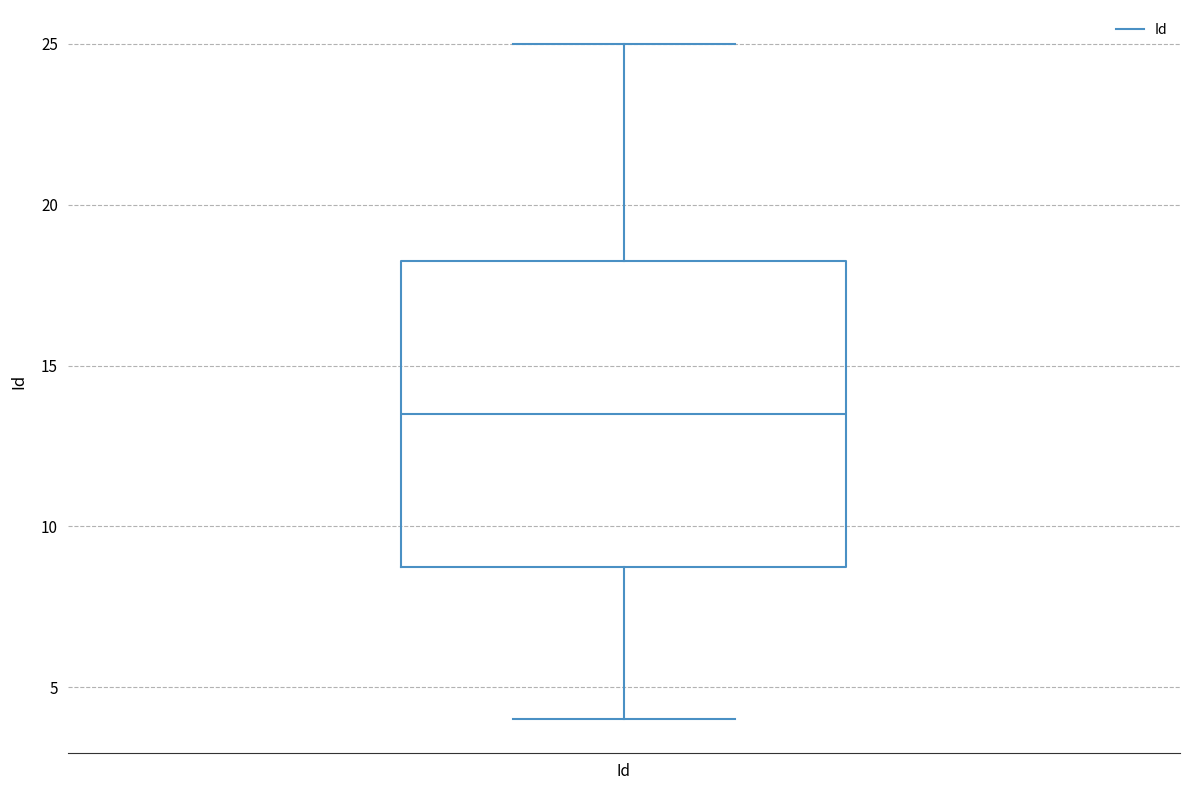

Where does the upper whisker of the box for Id end on the y-axis? The values are not printed on the chart, so give them approximately, as read against the axis.

25.0